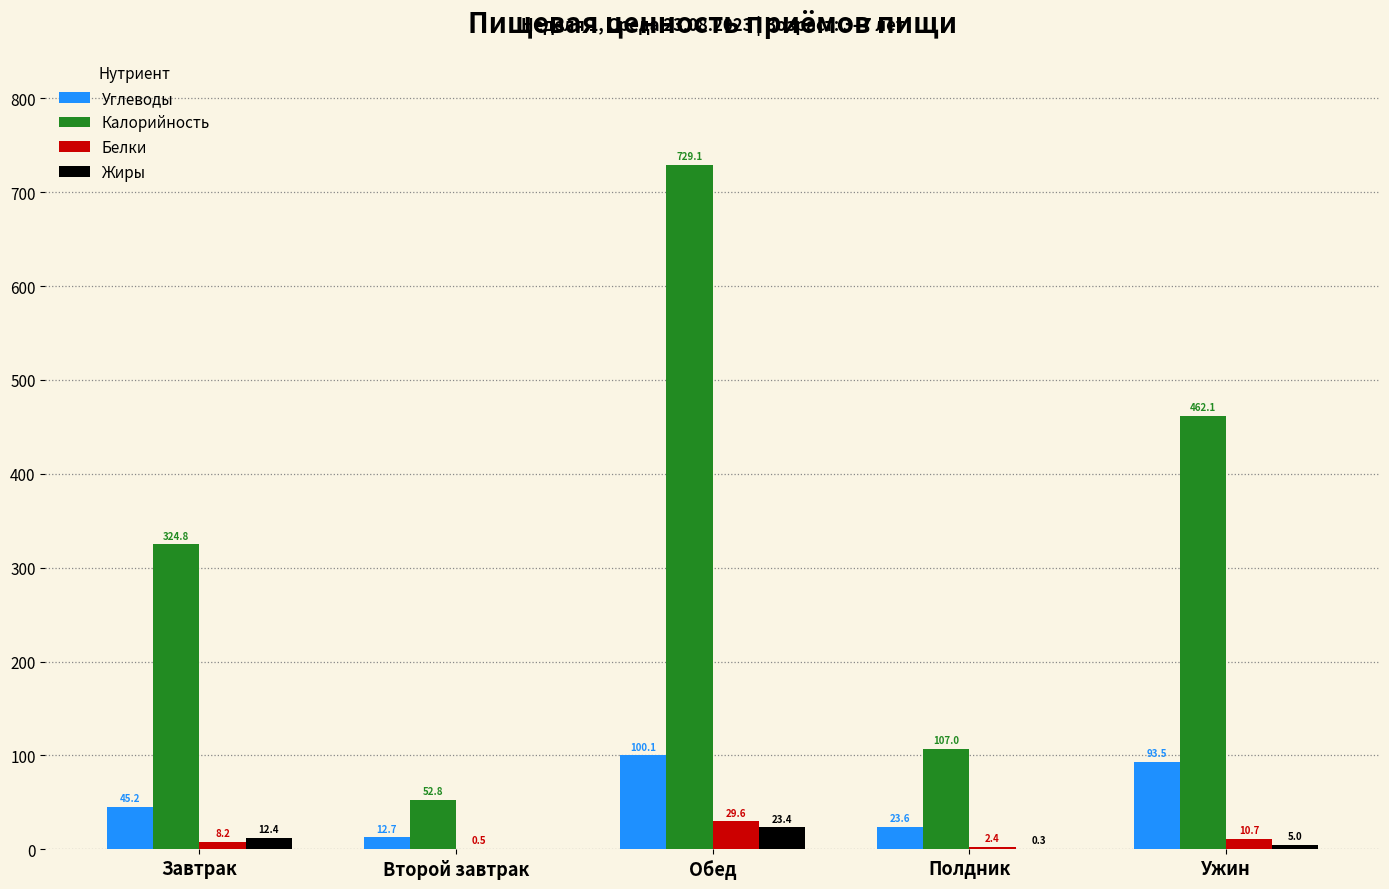

At which label does Белки reach its peak?

Обед